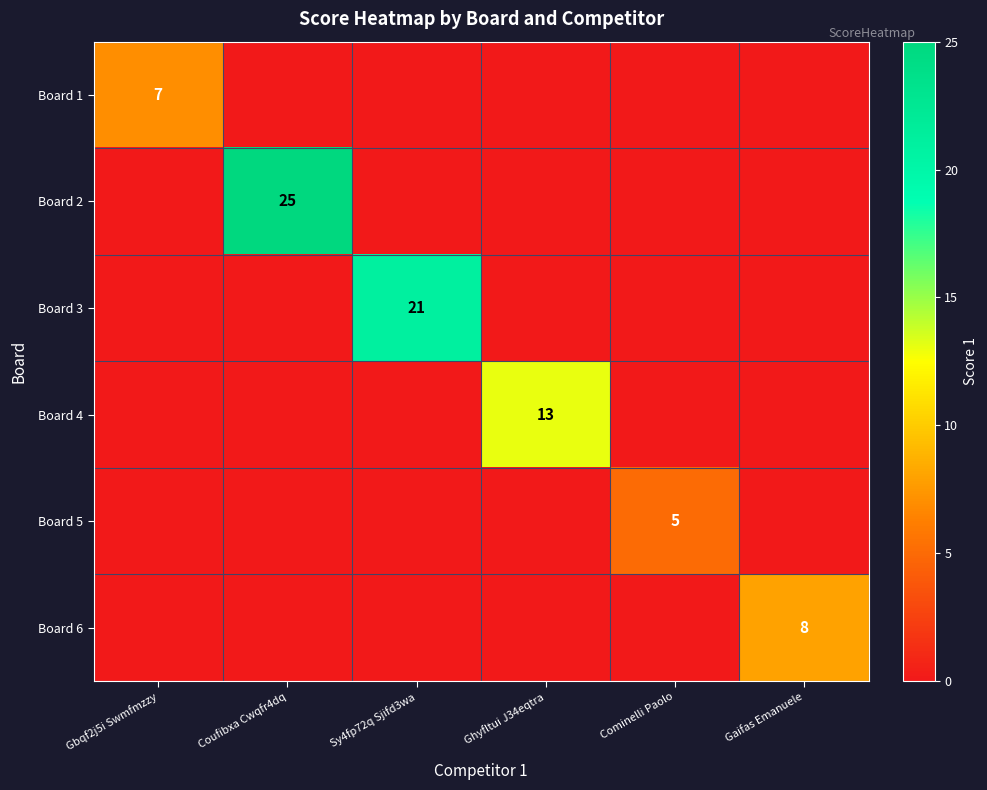

At which category is the sum across all series the highest?

Coufibxa Cwqfr4dq